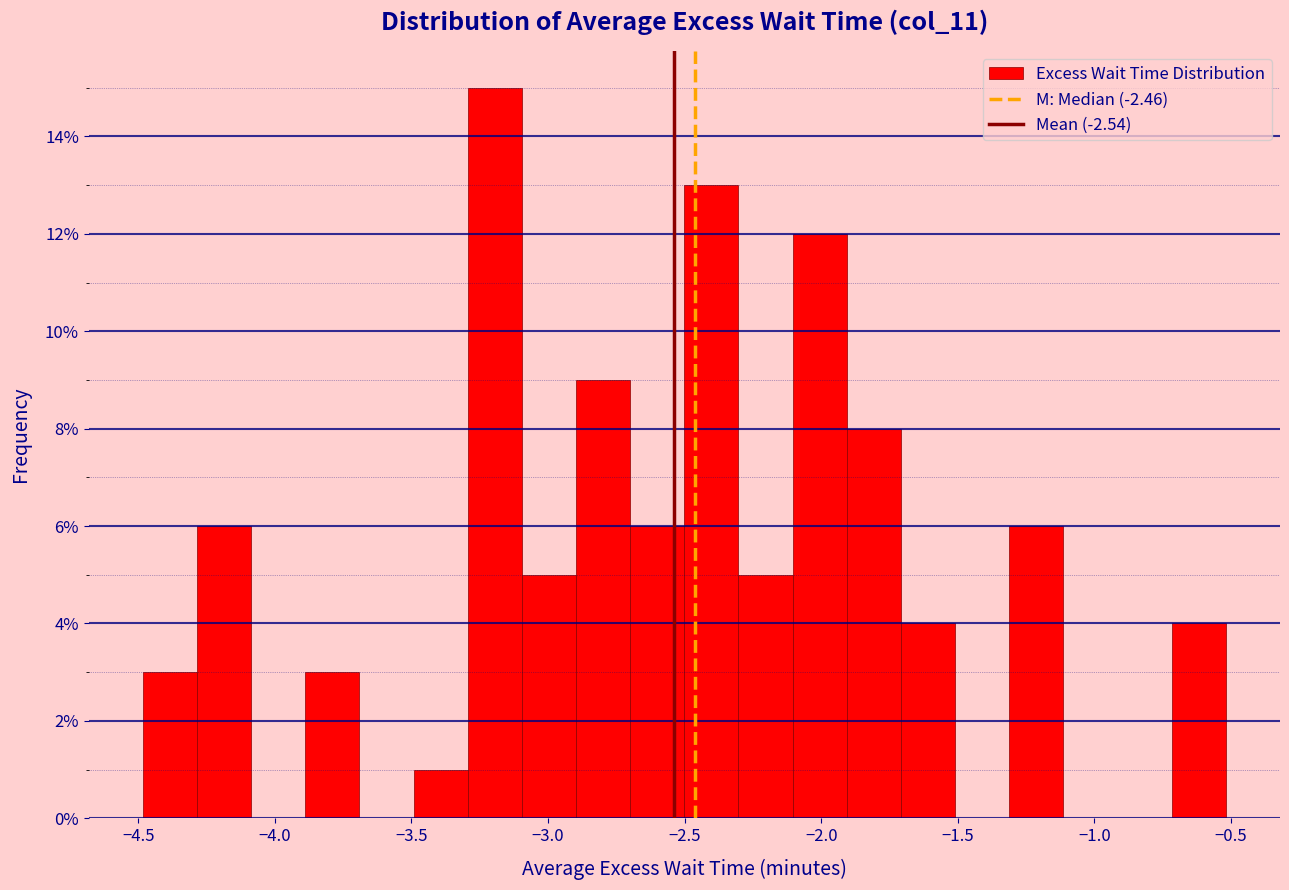

Read against the x-axis, roughly where is the centre of the tallest bar?

-3.20